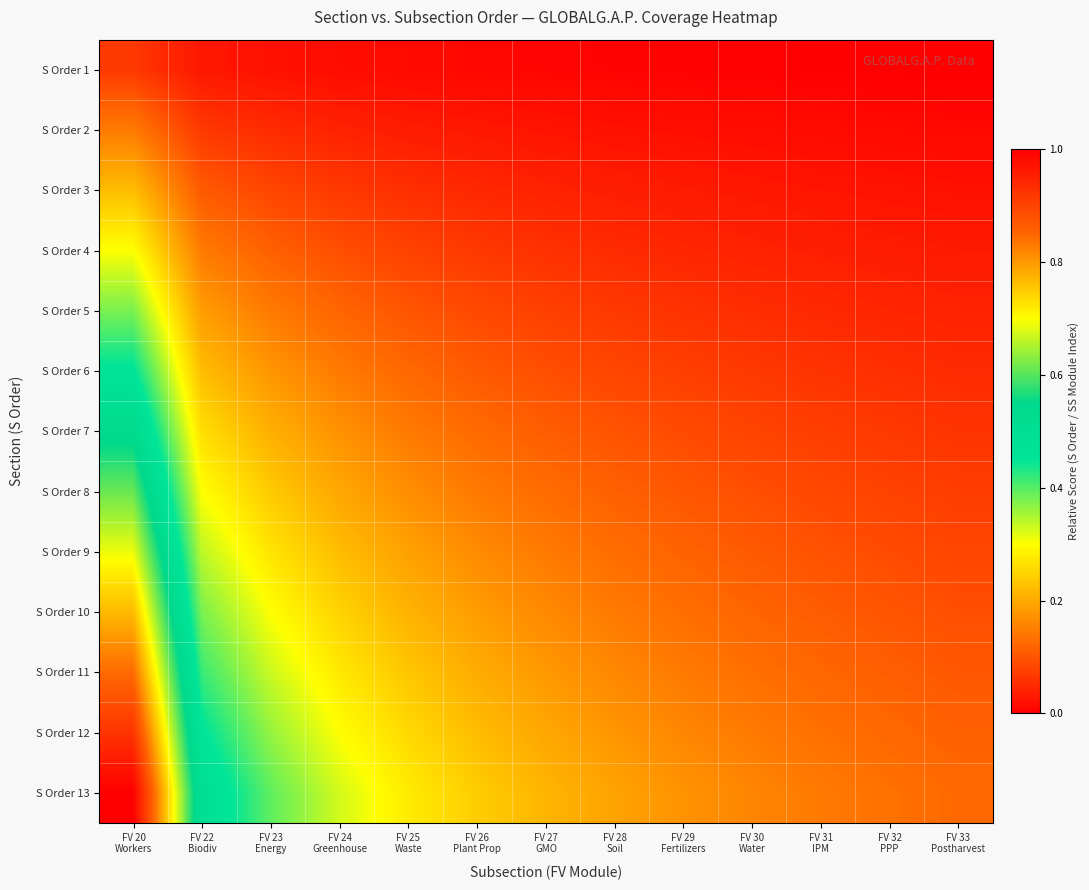

At which category does the chart reach its peak across all series?

FV 20
Workers